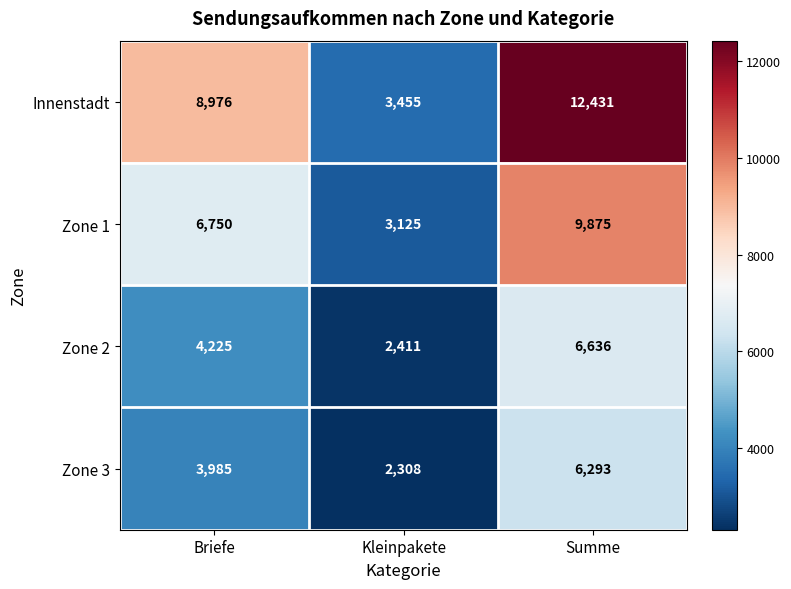

How many data points does each series have?

3